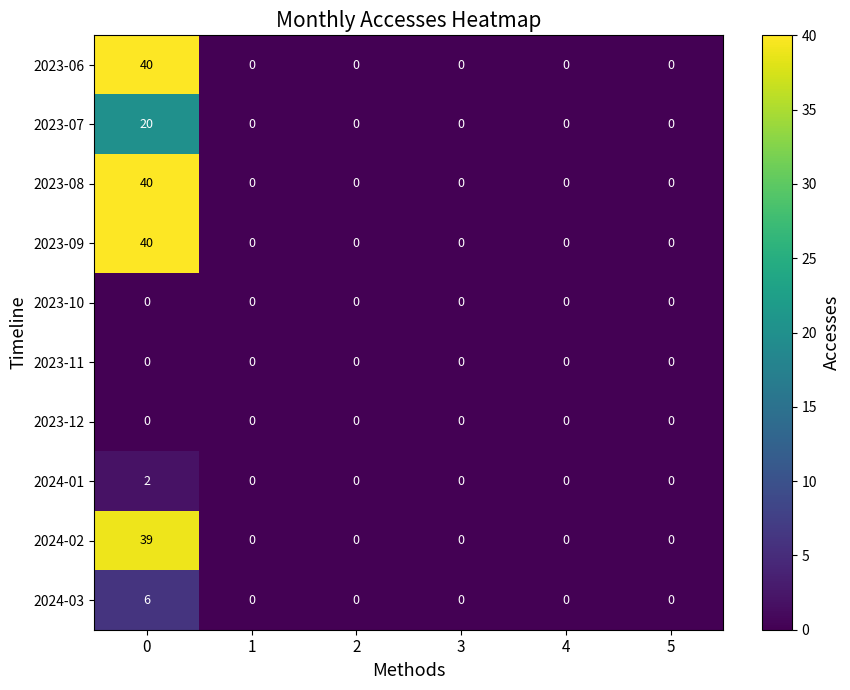

What is the sum of all 2023-08 values?

40